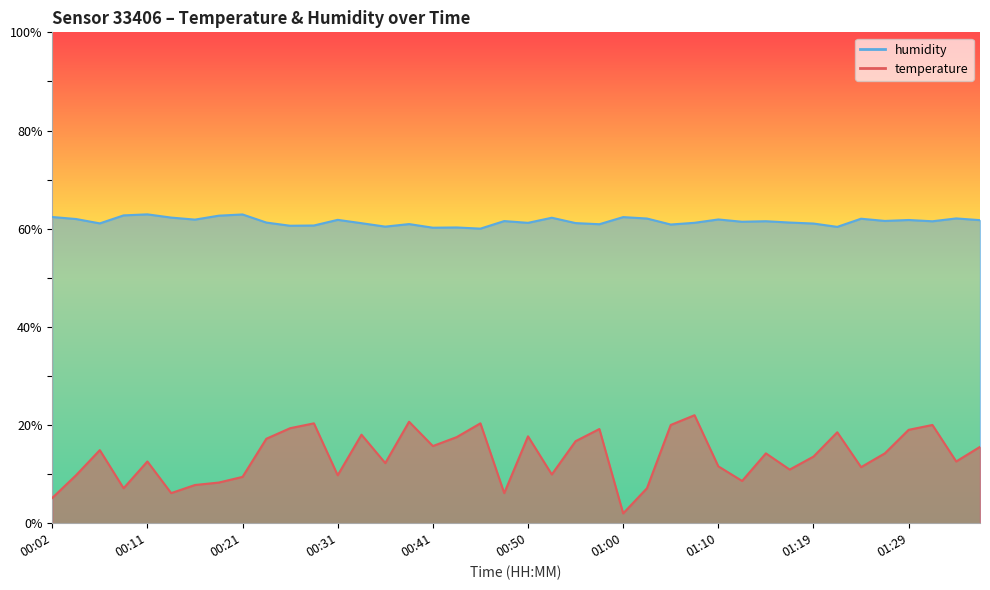

Count the number of data series in this chart.

2